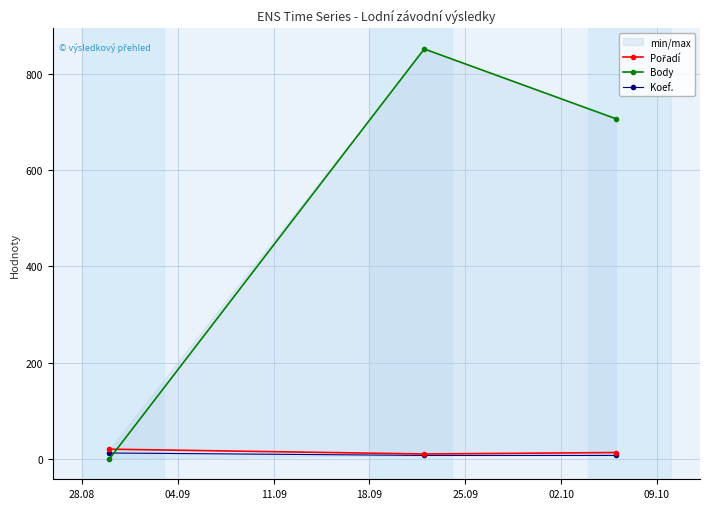

How many values in Body are above zero?

2